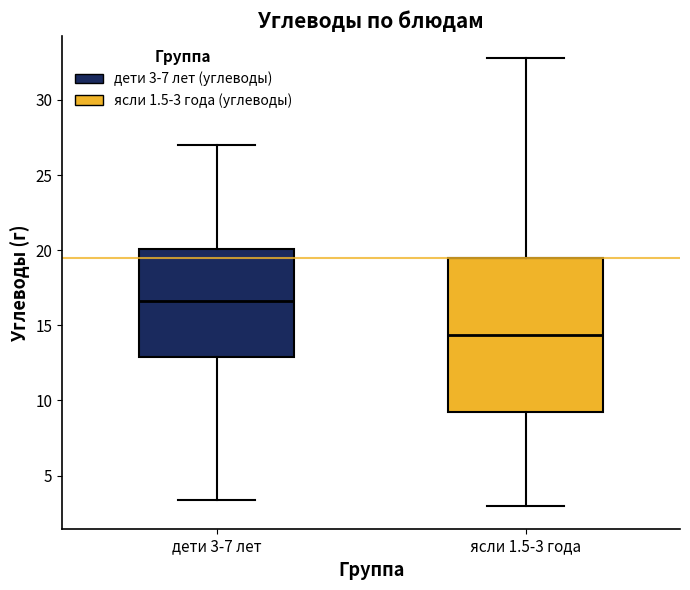

Which box's median line is the lowest?

ясли 1.5-3 года